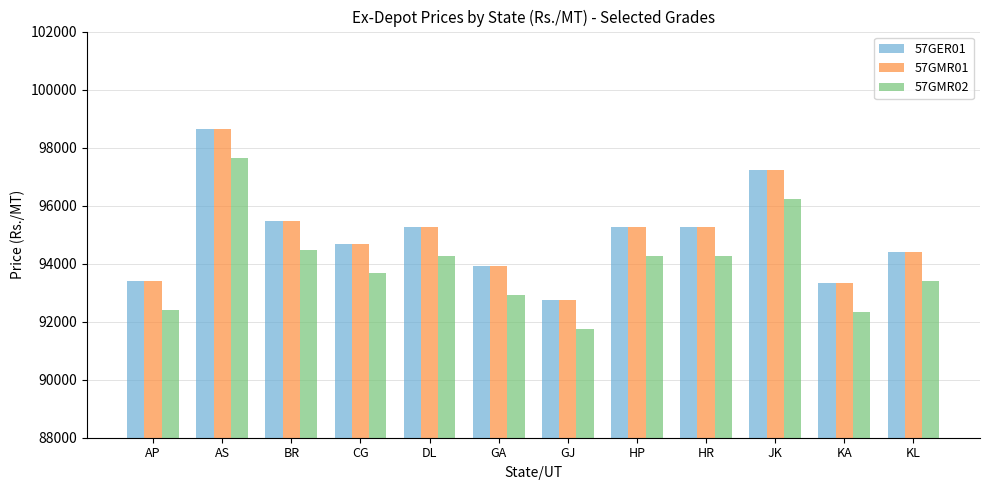

How many distinct data groups are displayed?

3